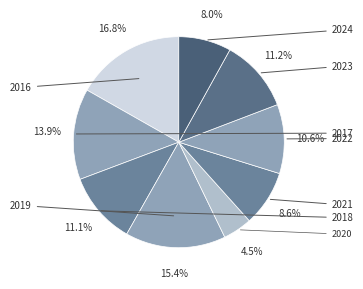

Rank the categories by value from lowest to highest.

2020, 2024, 2021, 2022, 2018, 2023, 2017, 2019, 2016